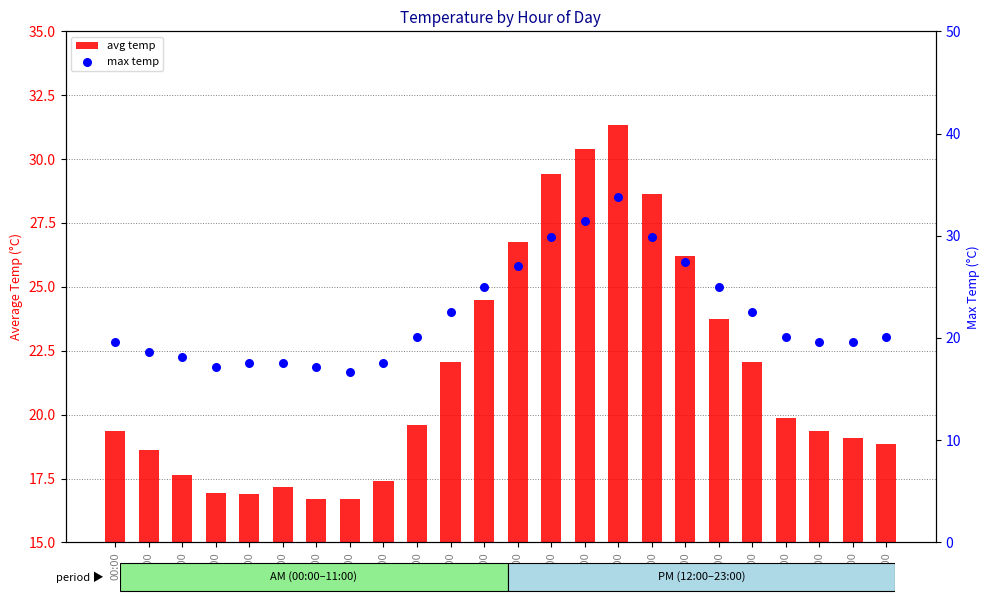

What is the change in value from 12:00 to 19:00?

-4.5